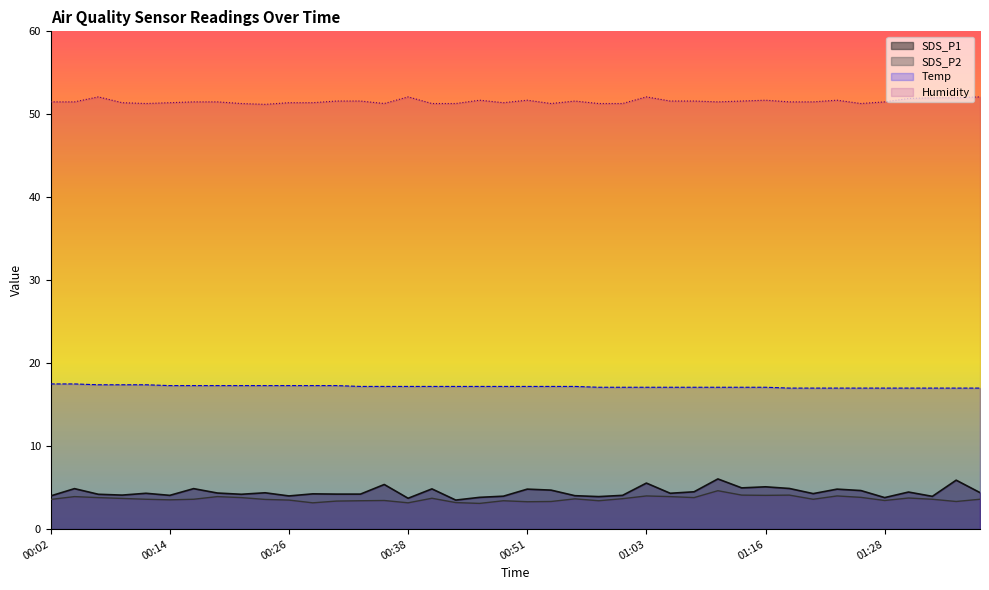

What is the sum of the Temp values at 00:24 and 00:06?

34.7